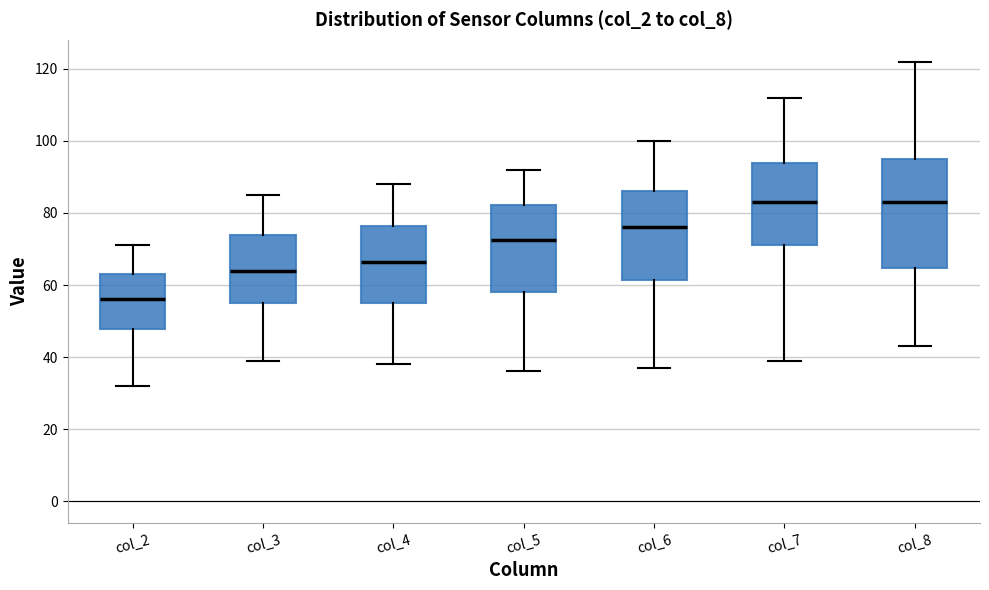

Where is the upper edge of the box for col_2 on the y-axis? The values are not printed on the chart, so give them approximately, as read against the axis.

64